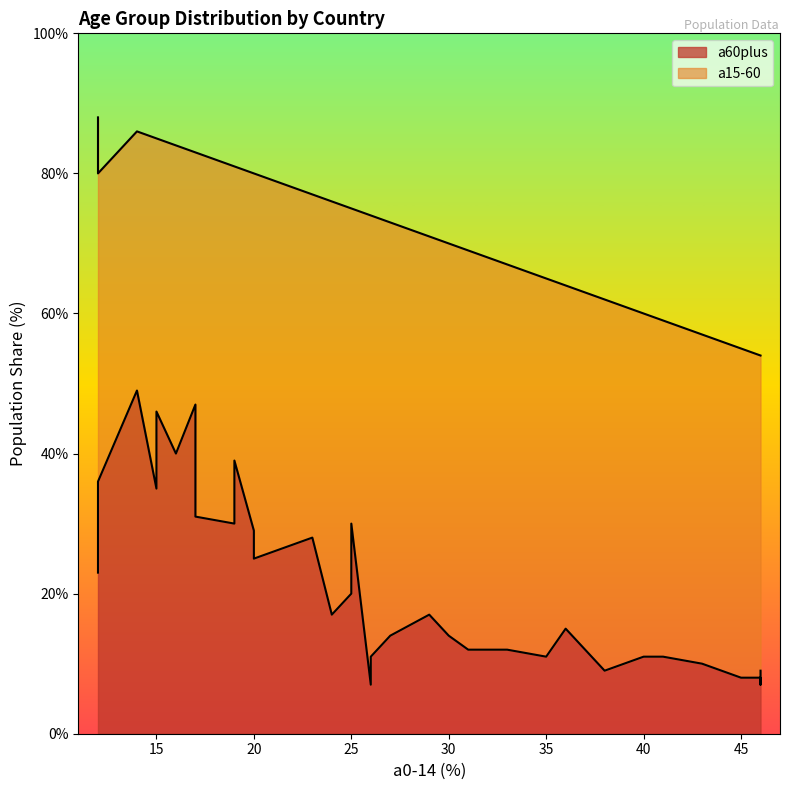

True or false: a60plus has a value of 25 at 20.

True